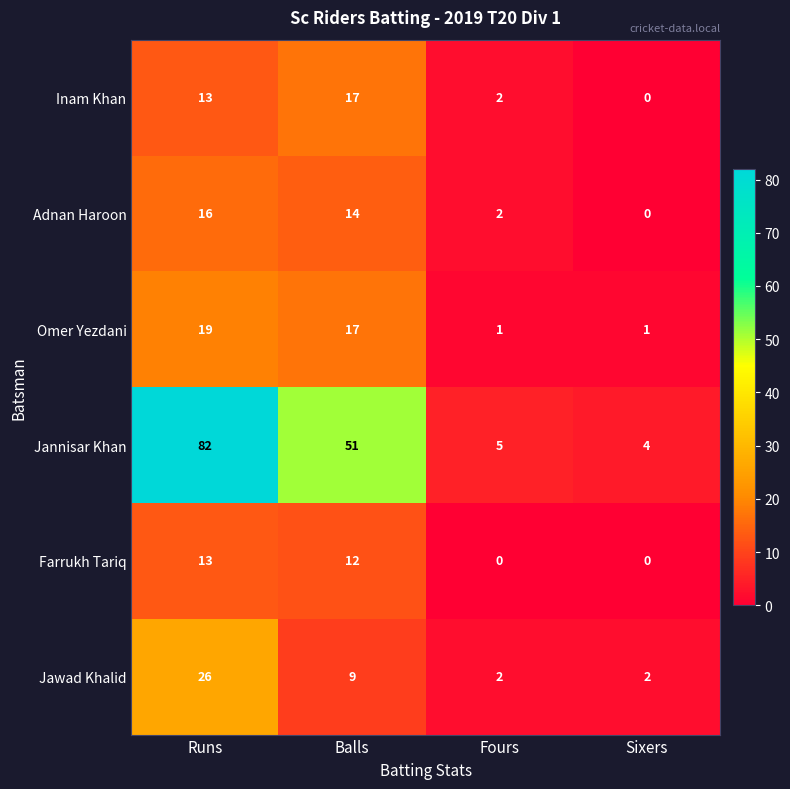

How many series are shown in this chart?

6